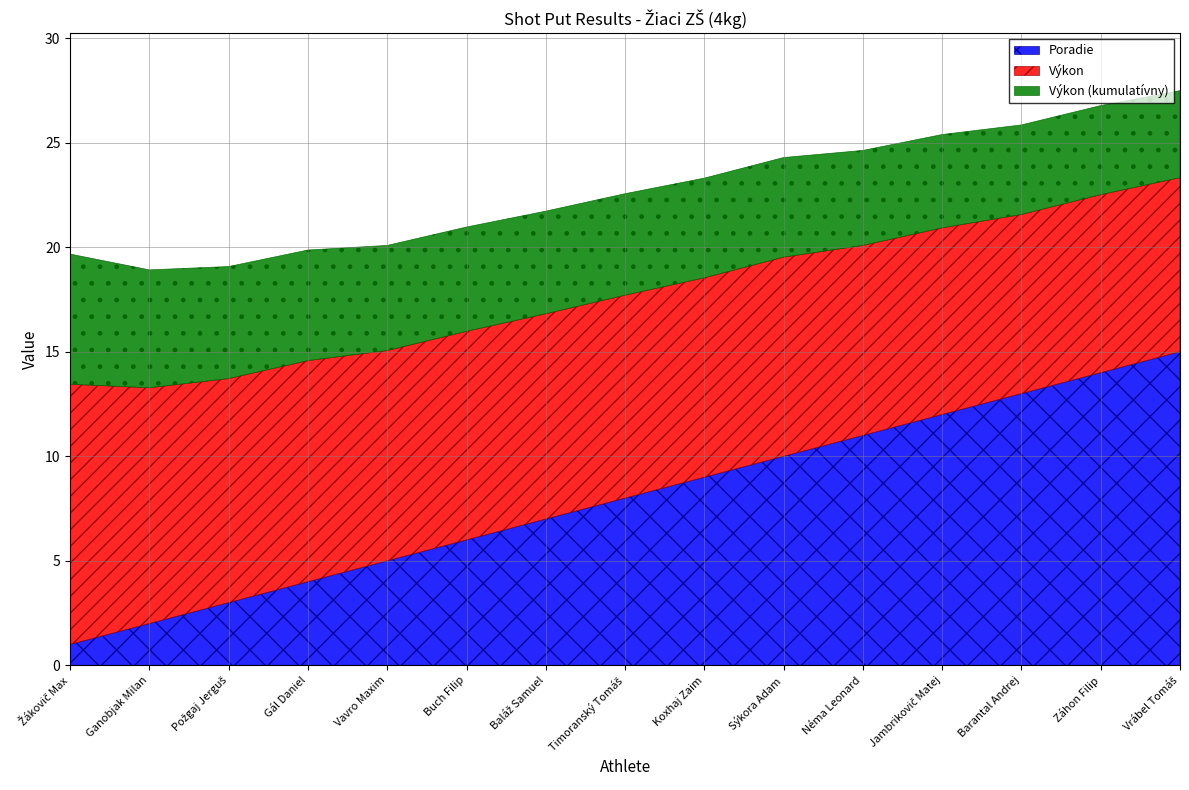

What is the label of the 3rd point from the left?

Požgaj Jerguš